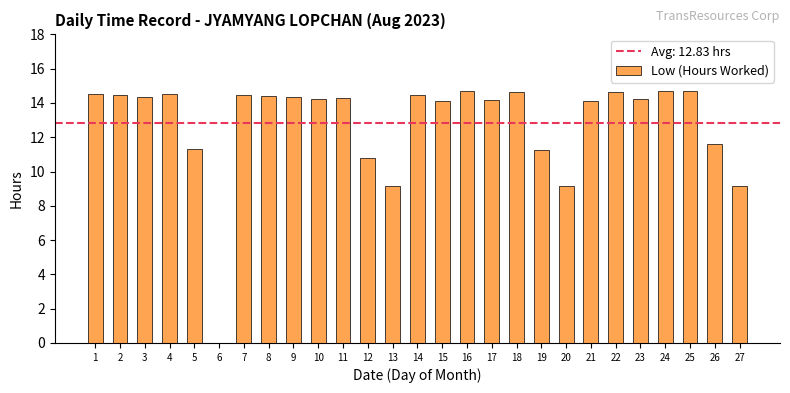

The value at 12 is 14.9. True or false?

False